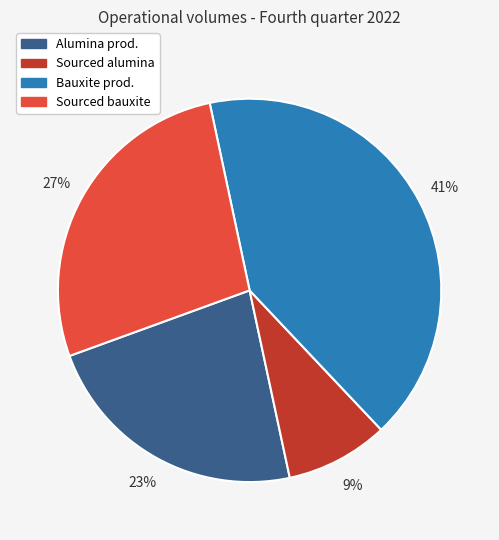

Is there a majority slice in this chart?

No